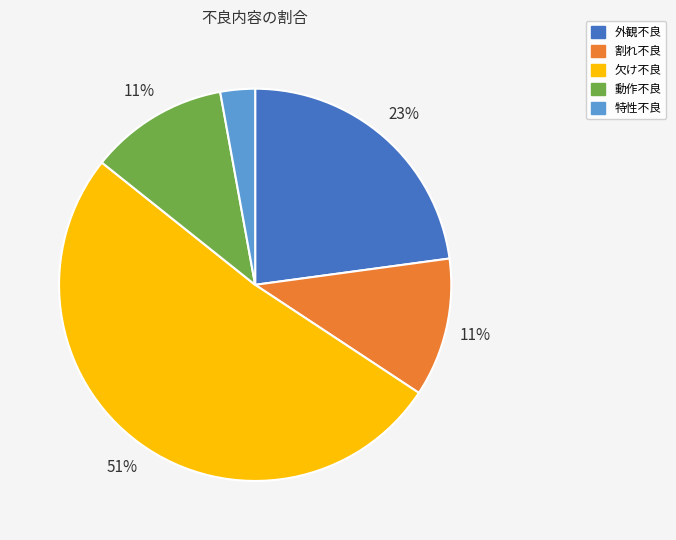

To the nearest percent, what is the average slice percentage?

20%